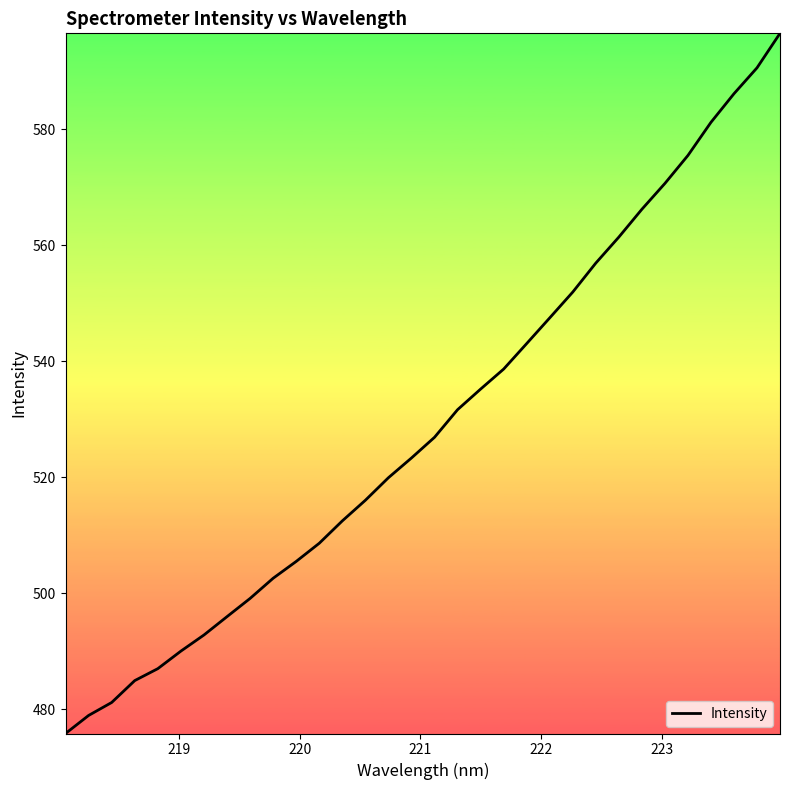

What is the smallest value displayed?

475.8